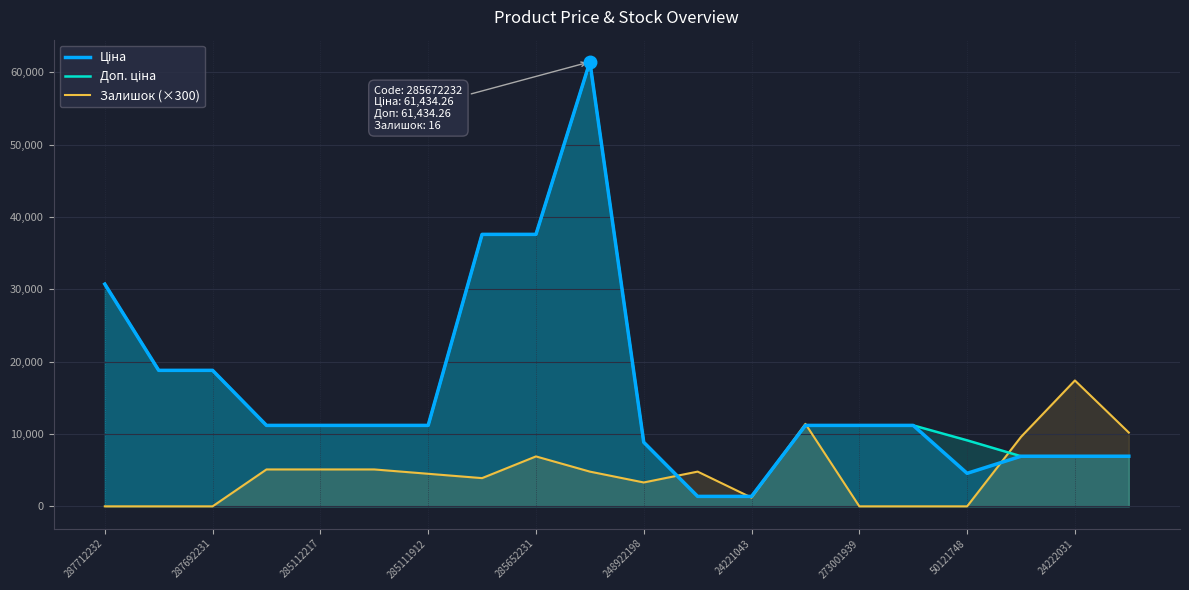

Which series has the largest total across all categories?

Доп. ціна